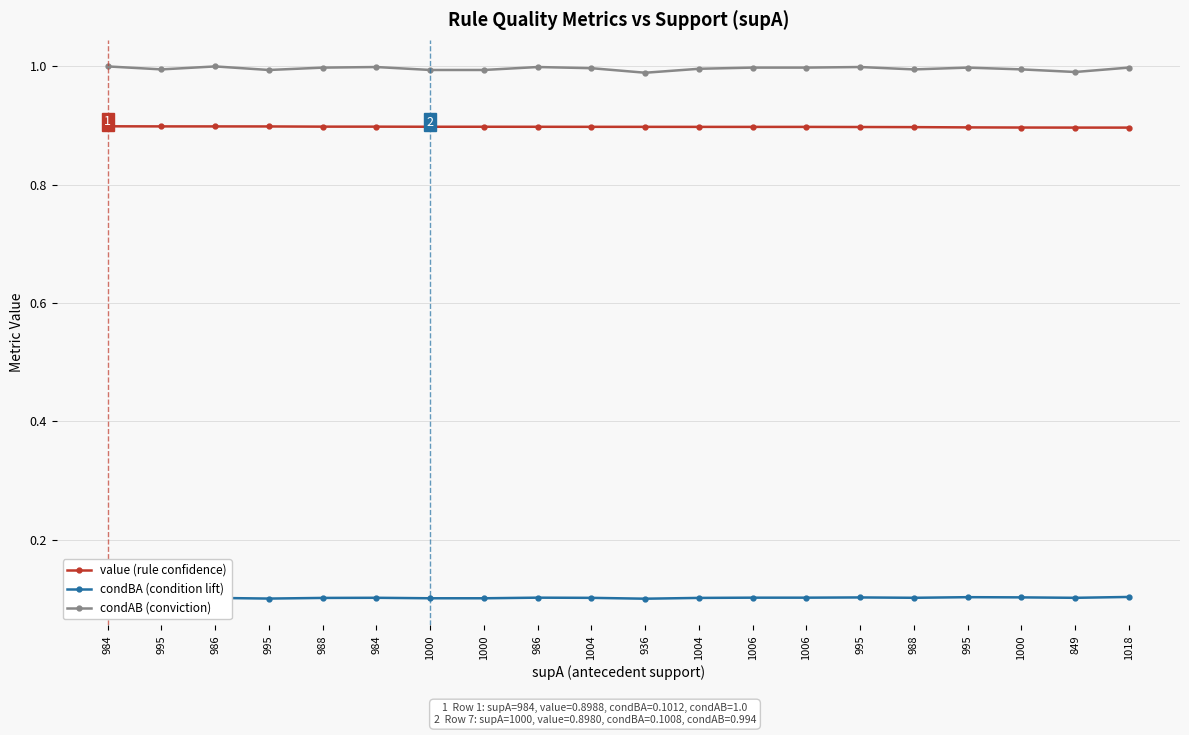

Reading left to right, what are all the values shown in this chart?

value (rule confidence): 0.9	0.9	0.9	0.9	0.9	0.9	0.9	0.9	0.9	0.9	0.9	0.9	0.9	0.9	0.9	0.9	0.9	0.9	0.9	0.9
condBA (condition lift): 0.1	0.1	0.1	0.1	0.1	0.1	0.1	0.1	0.1	0.1	0.1	0.1	0.1	0.1	0.1	0.1	0.1	0.1	0.1	0.1
condAB (conviction): 1.0	1.0	1.0	1.0	1.0	1.0	1.0	1.0	1.0	1.0	1.0	1.0	1.0	1.0	1.0	1.0	1.0	1.0	1.0	1.0